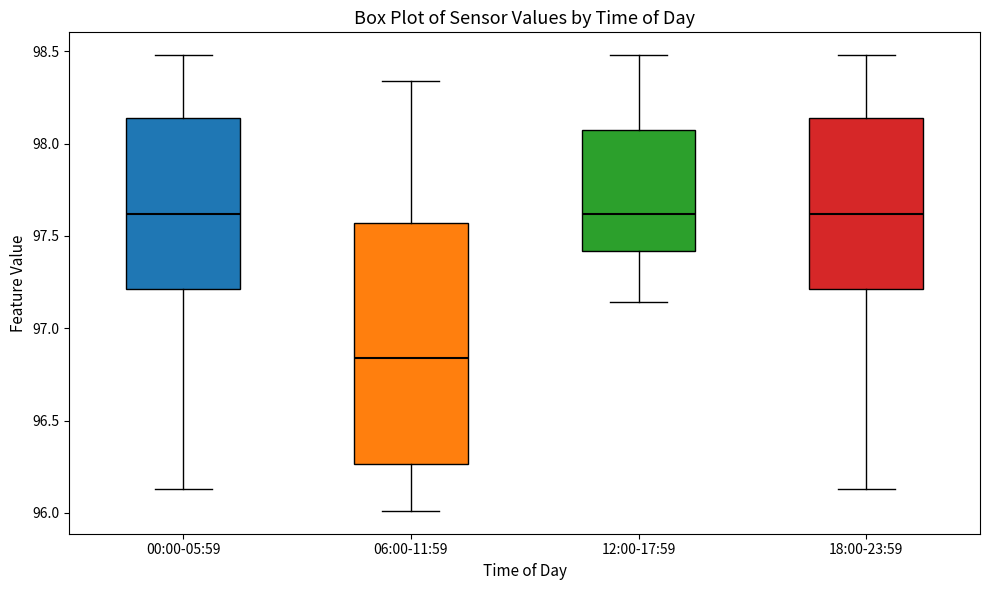

Comparing the boxes themselves (not the whiskers), which one is the tallest?

06:00-11:59